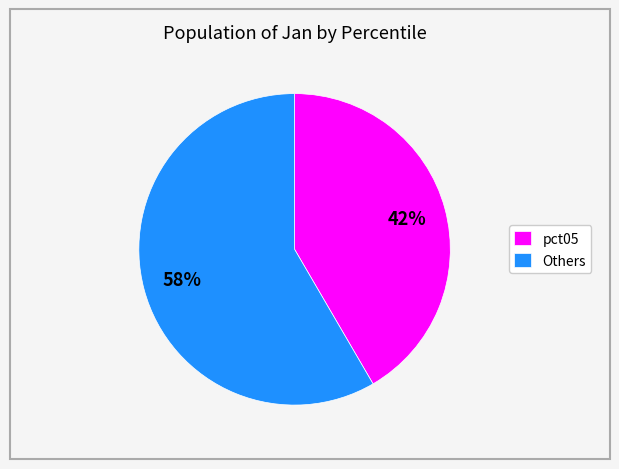

Approximately how many times larger is the value at pct05 compared to Others?

0.7